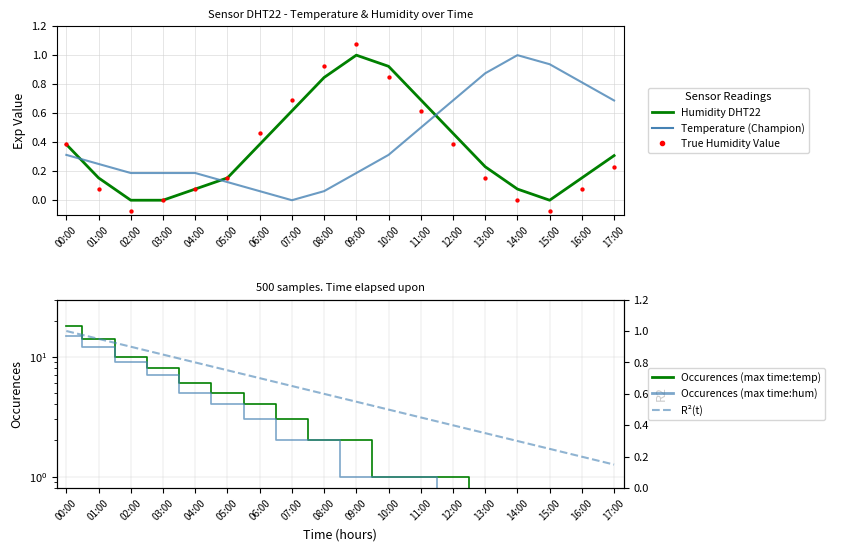

What is the total value across all series at 02:00?

20.0